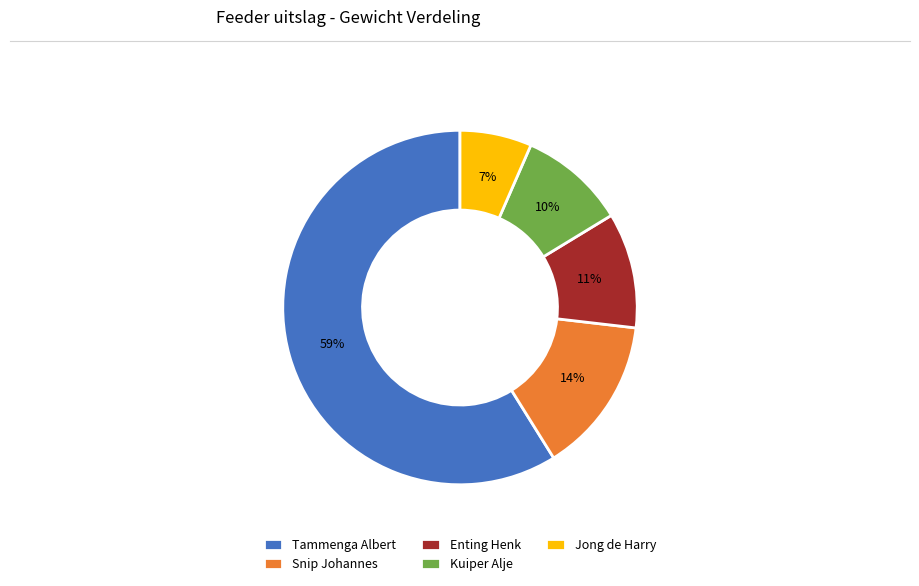

Which category accounts for the majority?

Tammenga Albert